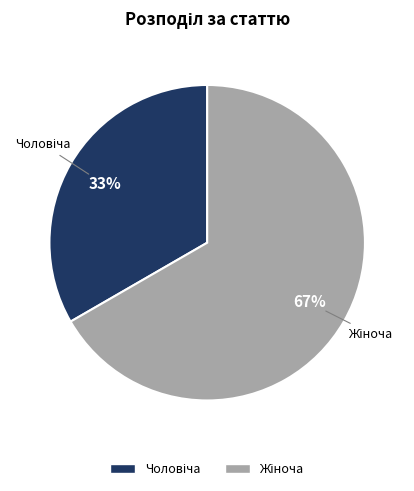

Is there a majority slice in this chart?

Yes